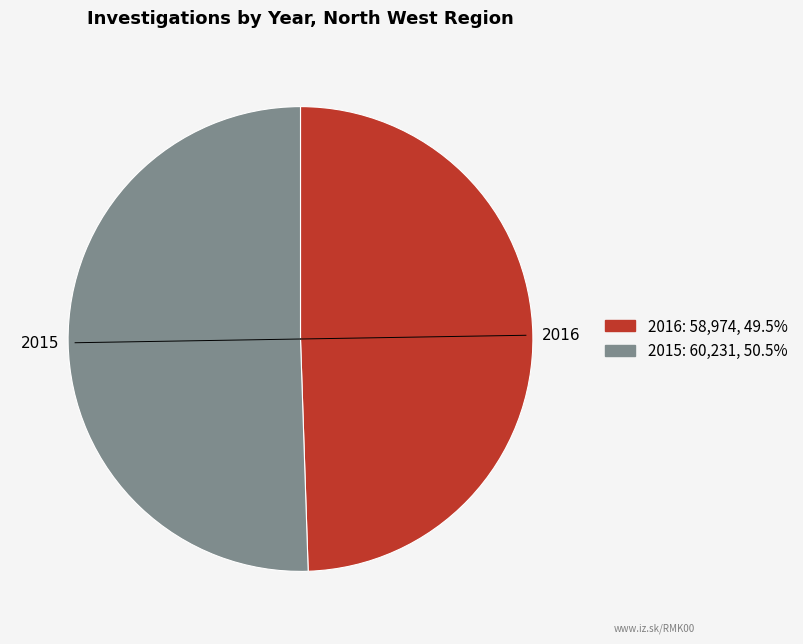

Is the sum of 2015 and 2016 greater than half?

Yes